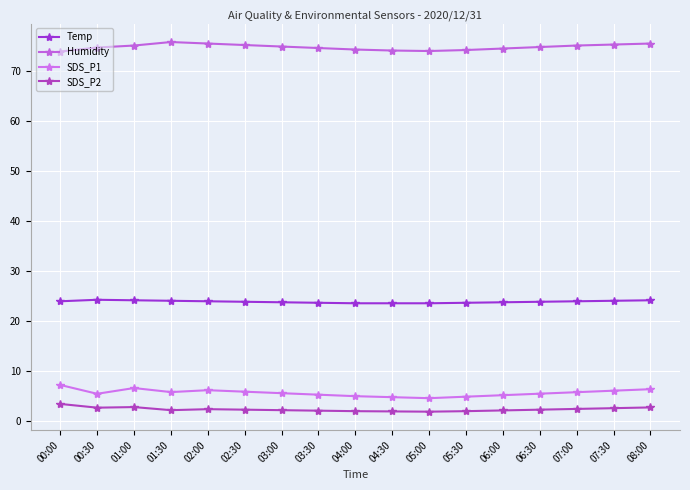

How many Temp values are between 23 and 24?

14